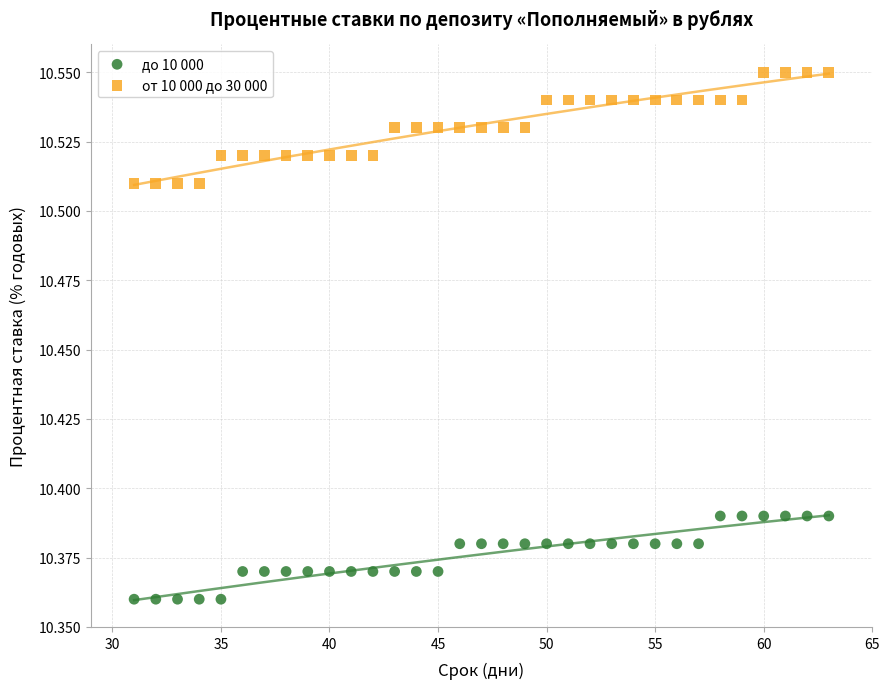

Which series contains the lowest Y value?

до 10 000